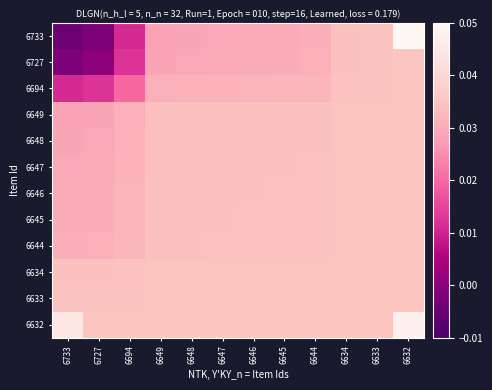

Reading left to right, list all the values displayed in this chart.

6733: 6733=-0.0	6727=-0.0	6694=0.0	6649=0.0	6648=0.0	6647=0.0	6646=0.0	6645=0.0	6644=0.0	6634=0.0	6633=0.0	6632=0.1
6727: 6733=-0.0	6727=0.0	6694=0.0	6649=0.0	6648=0.0	6647=0.0	6646=0.0	6645=0.0	6644=0.0	6634=0.0	6633=0.0	6632=0.0
6694: 6733=0.0	6727=0.0	6694=0.0	6649=0.0	6648=0.0	6647=0.0	6646=0.0	6645=0.0	6644=0.0	6634=0.0	6633=0.0	6632=0.0
6649: 6733=0.0	6727=0.0	6694=0.0	6649=0.0	6648=0.0	6647=0.0	6646=0.0	6645=0.0	6644=0.0	6634=0.0	6633=0.0	6632=0.0
6648: 6733=0.0	6727=0.0	6694=0.0	6649=0.0	6648=0.0	6647=0.0	6646=0.0	6645=0.0	6644=0.0	6634=0.0	6633=0.0	6632=0.0
6647: 6733=0.0	6727=0.0	6694=0.0	6649=0.0	6648=0.0	6647=0.0	6646=0.0	6645=0.0	6644=0.0	6634=0.0	6633=0.0	6632=0.0
6646: 6733=0.0	6727=0.0	6694=0.0	6649=0.0	6648=0.0	6647=0.0	6646=0.0	6645=0.0	6644=0.0	6634=0.0	6633=0.0	6632=0.0
6645: 6733=0.0	6727=0.0	6694=0.0	6649=0.0	6648=0.0	6647=0.0	6646=0.0	6645=0.0	6644=0.0	6634=0.0	6633=0.0	6632=0.0
6644: 6733=0.0	6727=0.0	6694=0.0	6649=0.0	6648=0.0	6647=0.0	6646=0.0	6645=0.0	6644=0.0	6634=0.0	6633=0.0	6632=0.0
6634: 6733=0.0	6727=0.0	6694=0.0	6649=0.0	6648=0.0	6647=0.0	6646=0.0	6645=0.0	6644=0.0	6634=0.0	6633=0.0	6632=0.0
6633: 6733=0.0	6727=0.0	6694=0.0	6649=0.0	6648=0.0	6647=0.0	6646=0.0	6645=0.0	6644=0.0	6634=0.0	6633=0.0	6632=0.0
6632: 6733=0.0	6727=0.0	6694=0.0	6649=0.0	6648=0.0	6647=0.0	6646=0.0	6645=0.0	6644=0.0	6634=0.0	6633=0.0	6632=0.0